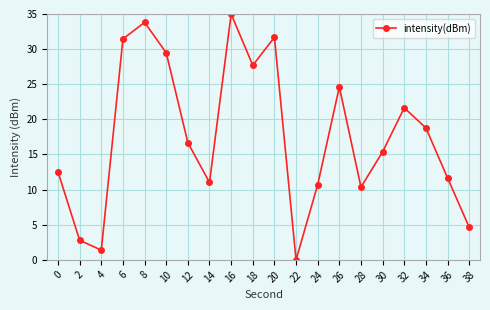

Approximately how many times larger is the value at 38 compared to 36?

0.4